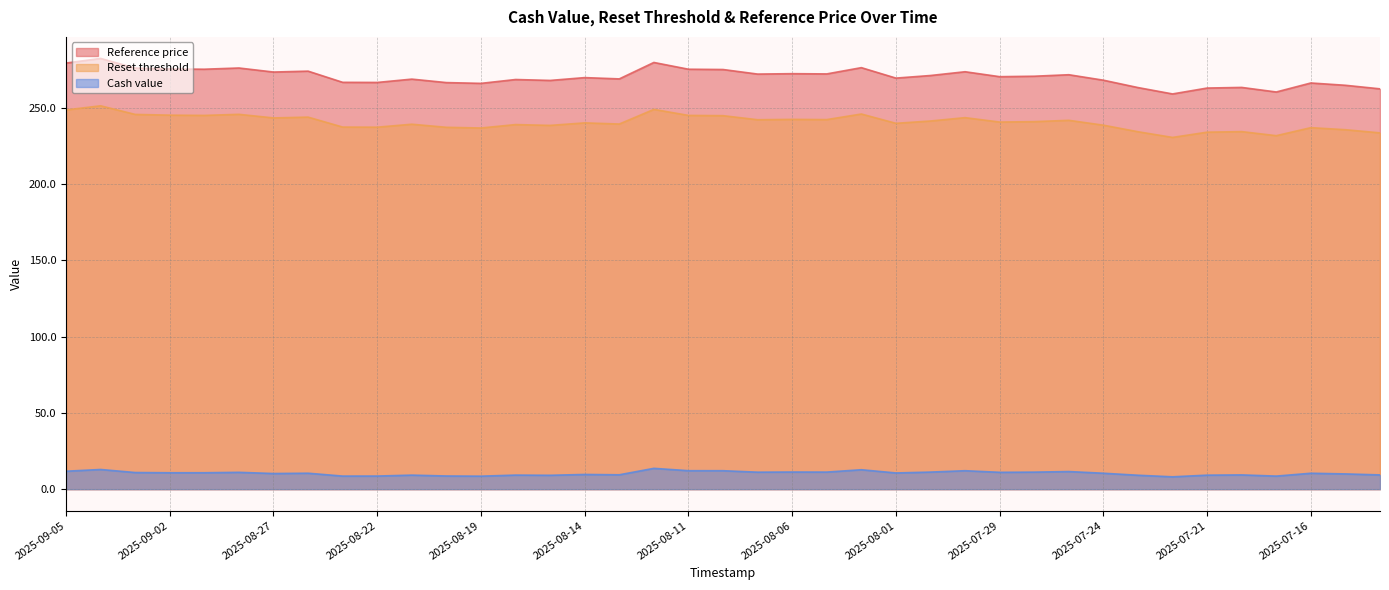

What is the label of the 11th point from the left?

2025-08-21